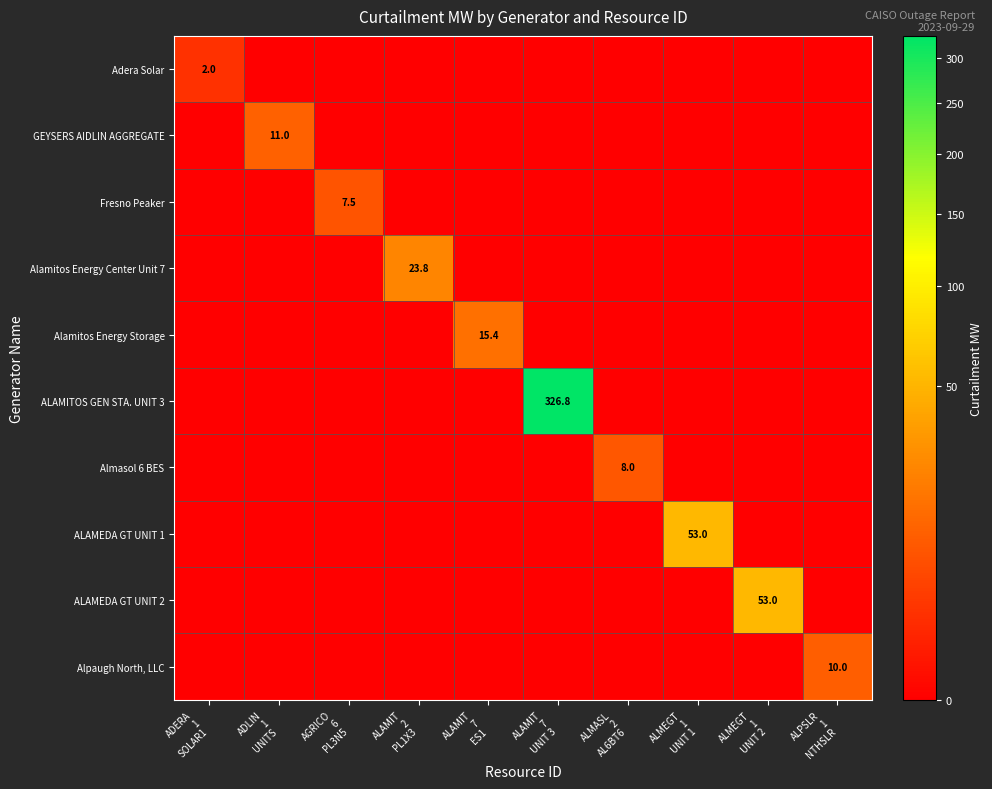

Rank the categories by ALAMITOS GEN STA. UNIT 3 value from highest to lowest.

ALAMIT 7 UNIT 3, ADERA 1 SOLAR1, ADLIN 1 UNITS, AGRICO 6 PL3N5, ALAMIT 2 PL1X3, ALAMIT 7 ES1, ALMASL 2 AL6BT6, ALMEGT 1 UNIT 1, ALMEGT 1 UNIT 2, ALPSLR 1 NTHSLR